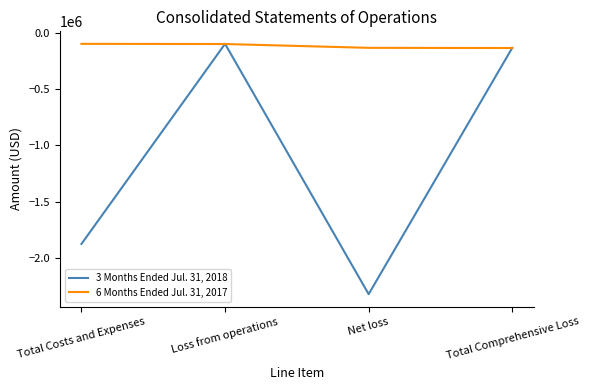

How many distinct data groups are displayed?

2